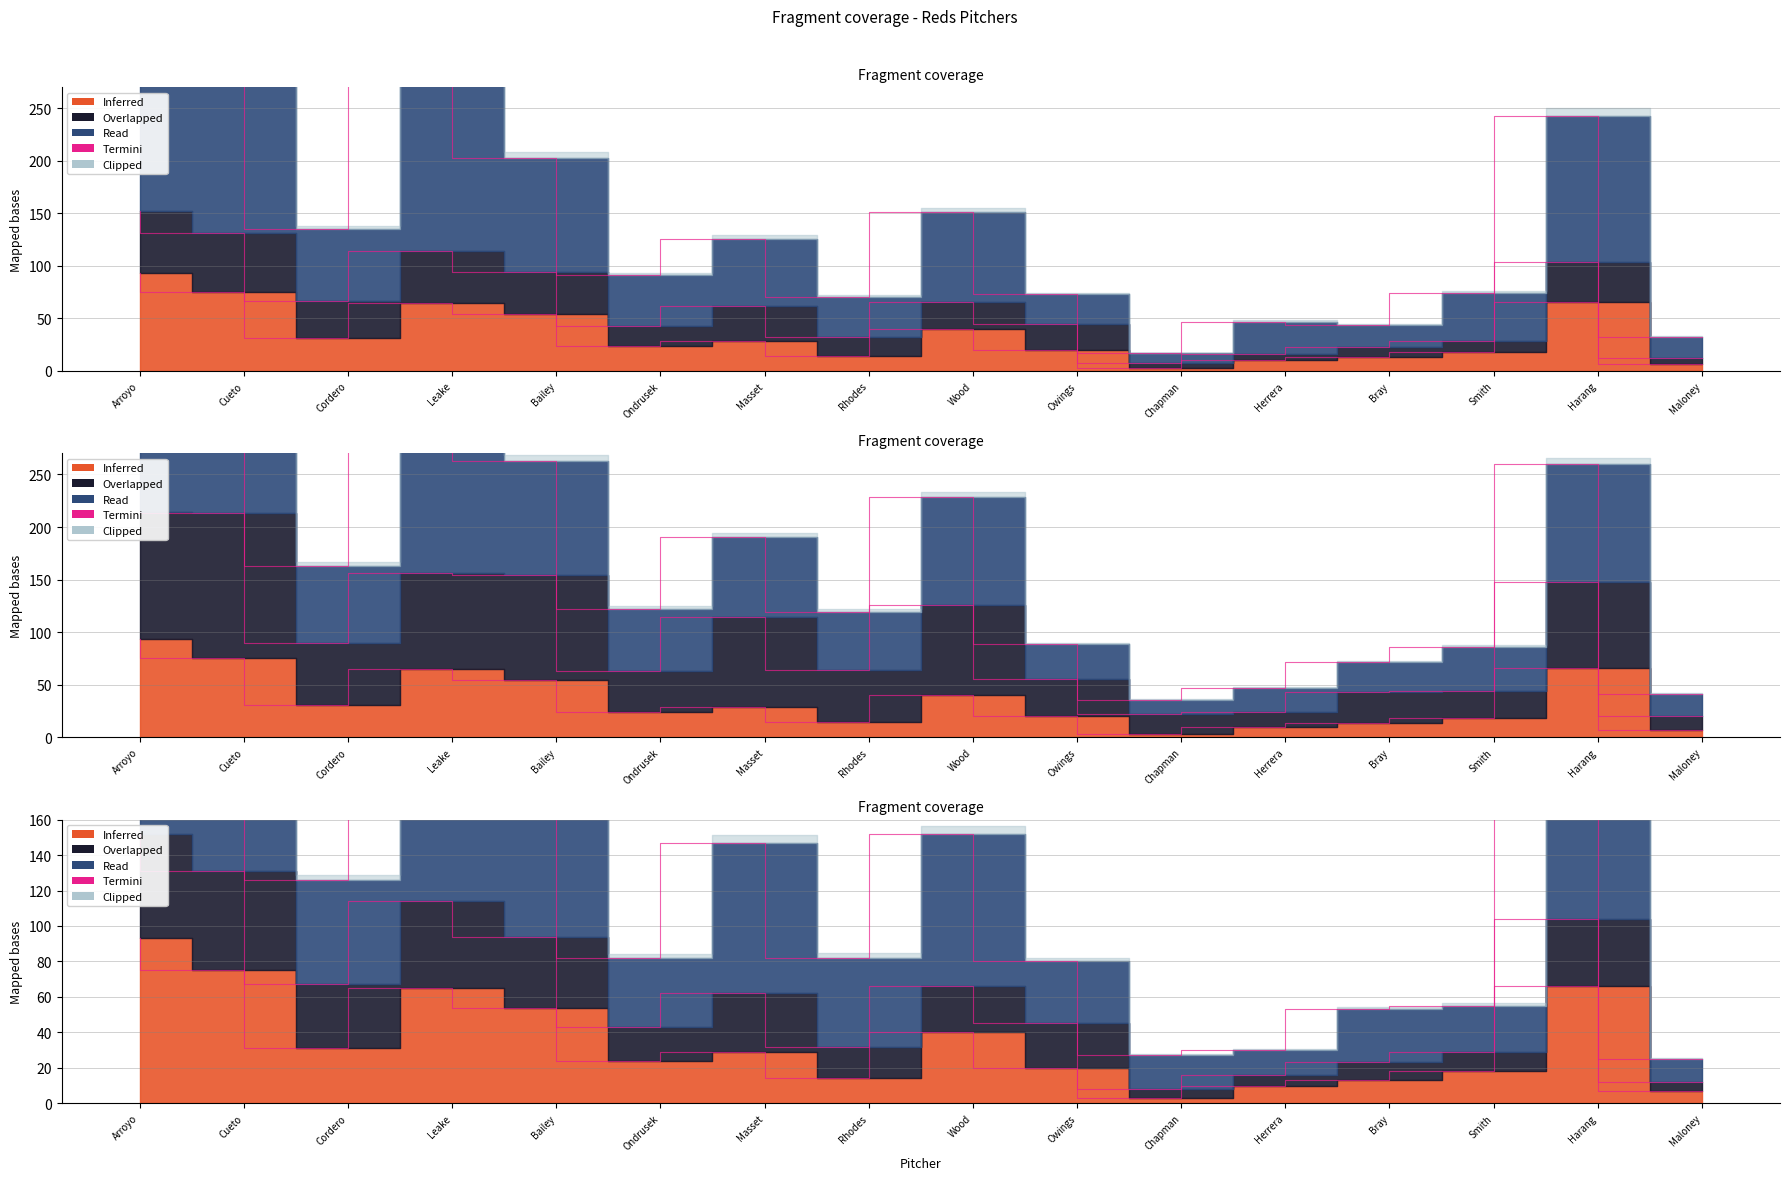

The value at Bailey is 287. True or false?

False